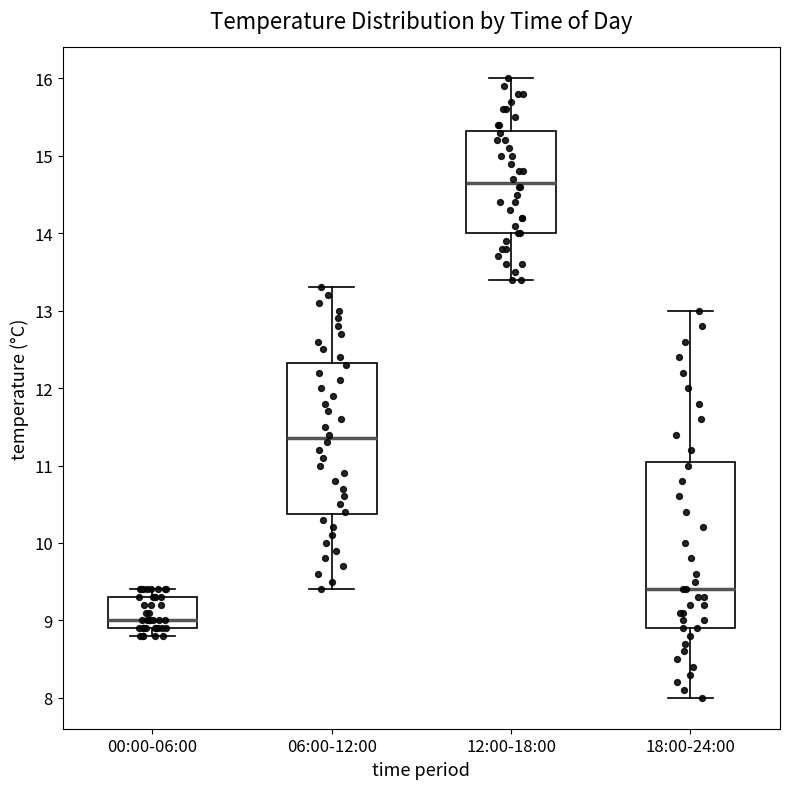

Which box is the tallest, from its lower edge to its upper edge?

18:00-24:00